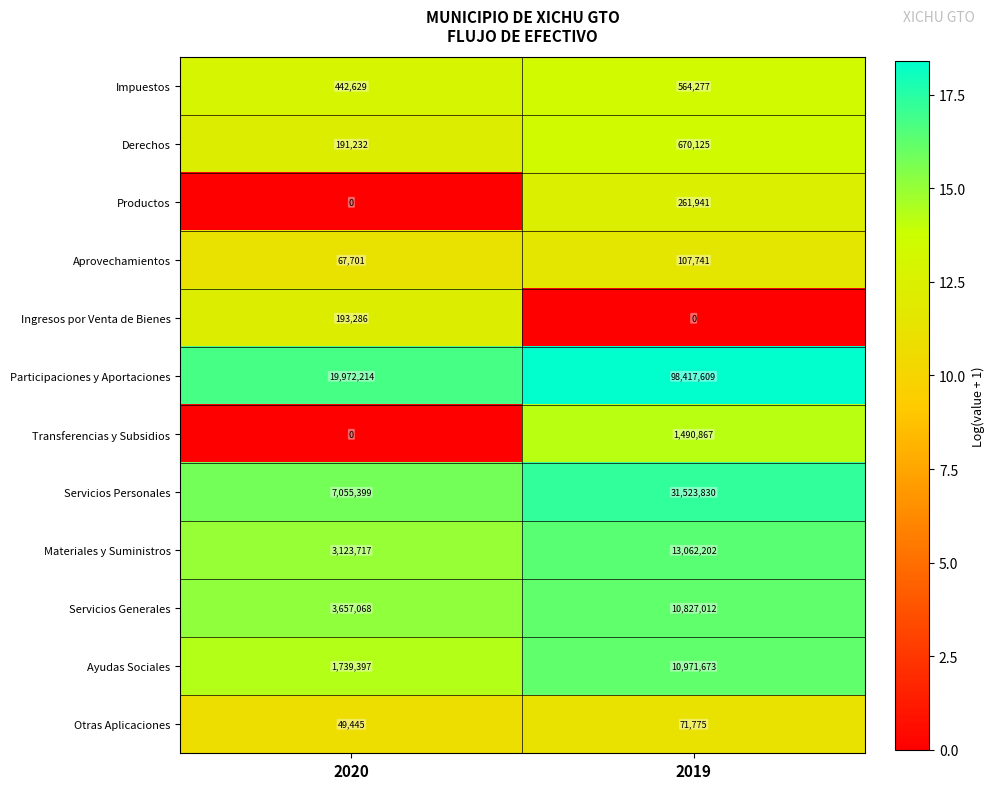

The Servicios Personales series shows 31523830 at 2019. True or false?

True